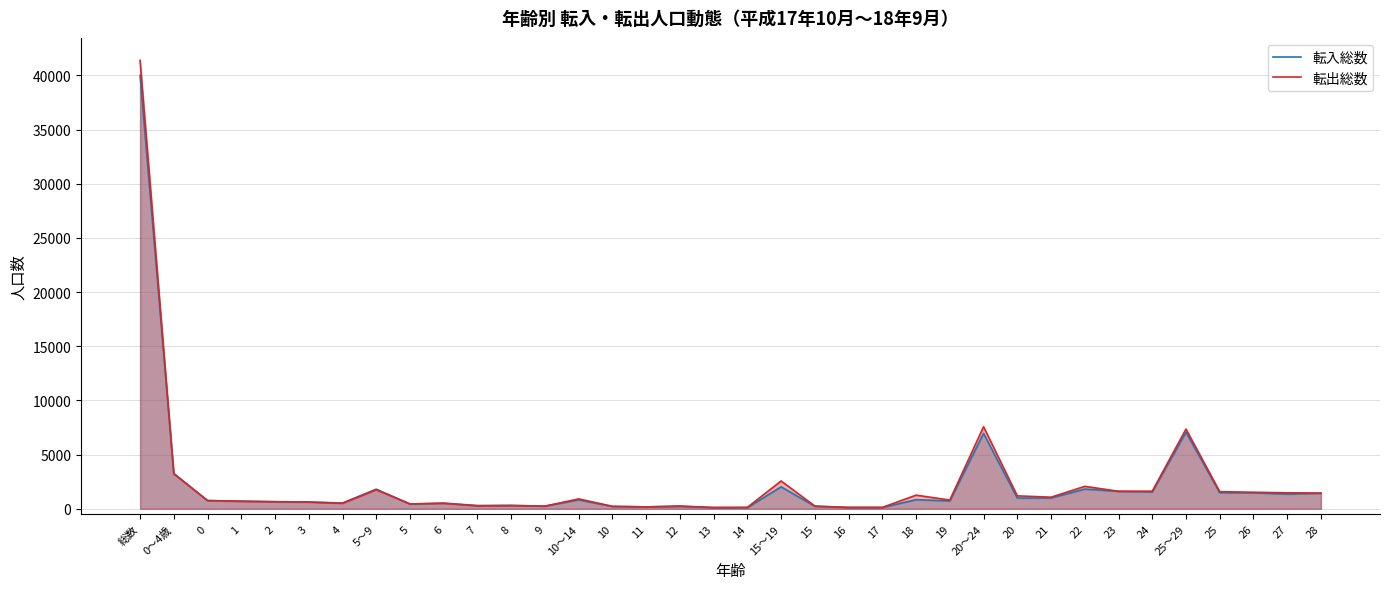

At which label does 転出総数 first exceed 805?

総数